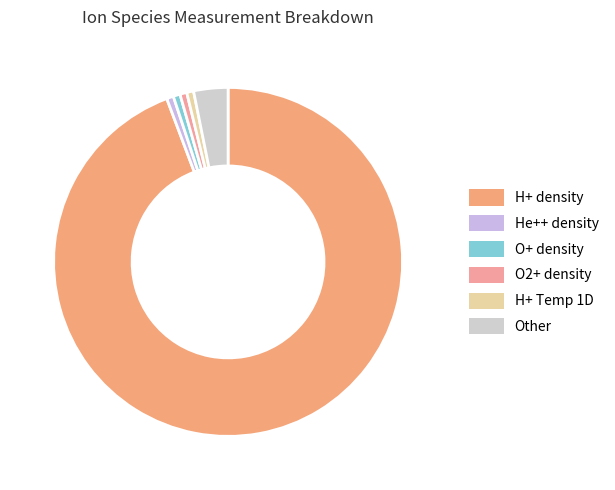

What portion of the pie excludes O+ density?

99.3%